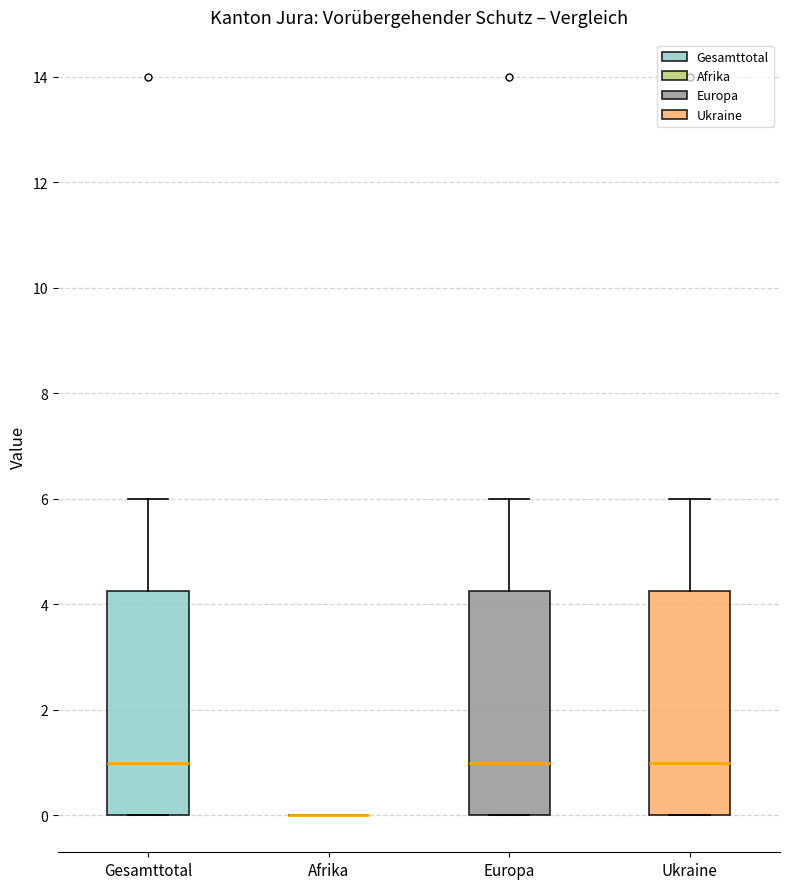

Reading left to right, read every box against the y-axis: the position of its median line, the range the box covers, and the ends of its whiskers. The values are not printed on the chart, so give them approximately, as read against the axis.

Gesamttotal: median 1.0, box 0.0 to 4.2, whiskers 0.0 to 6.0
Afrika: box collapsed to a line at 0.0, whiskers 0.0 to 0.0
Europa: median 1.0, box 0.0 to 4.2, whiskers 0.0 to 6.0
Ukraine: median 1.0, box 0.0 to 4.2, whiskers 0.0 to 6.0